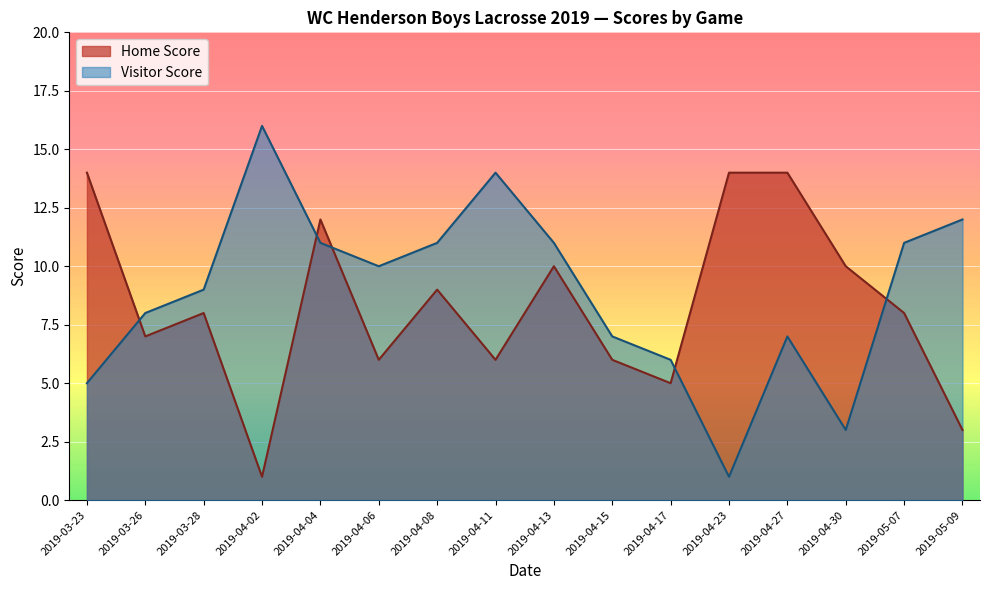

What is the difference between the highest and lowest values at 2019-04-27?

7